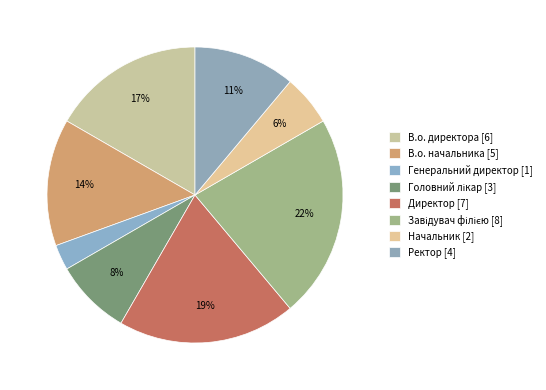

Does any single category account for the majority?

No